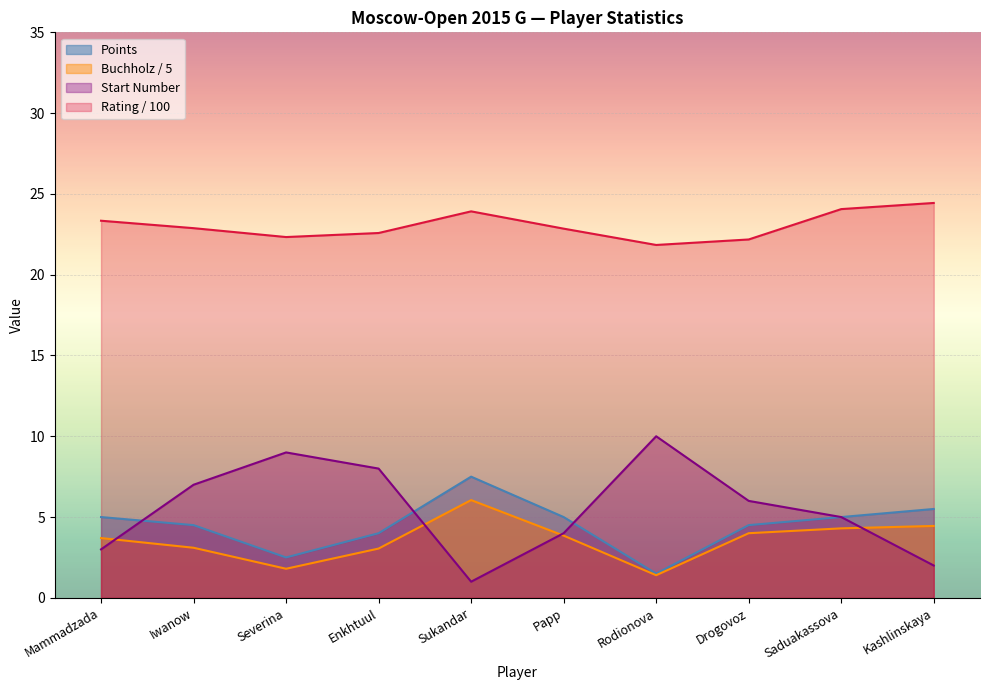

Which category has the highest value in the Start_Num series?

Rodionova